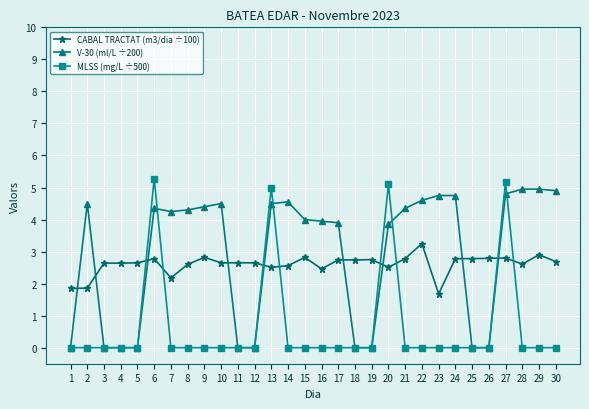

How many intersections are there between CABAL TRACTAT (m3/dia ÷100) and V-30 (ml/L ÷200)?

9